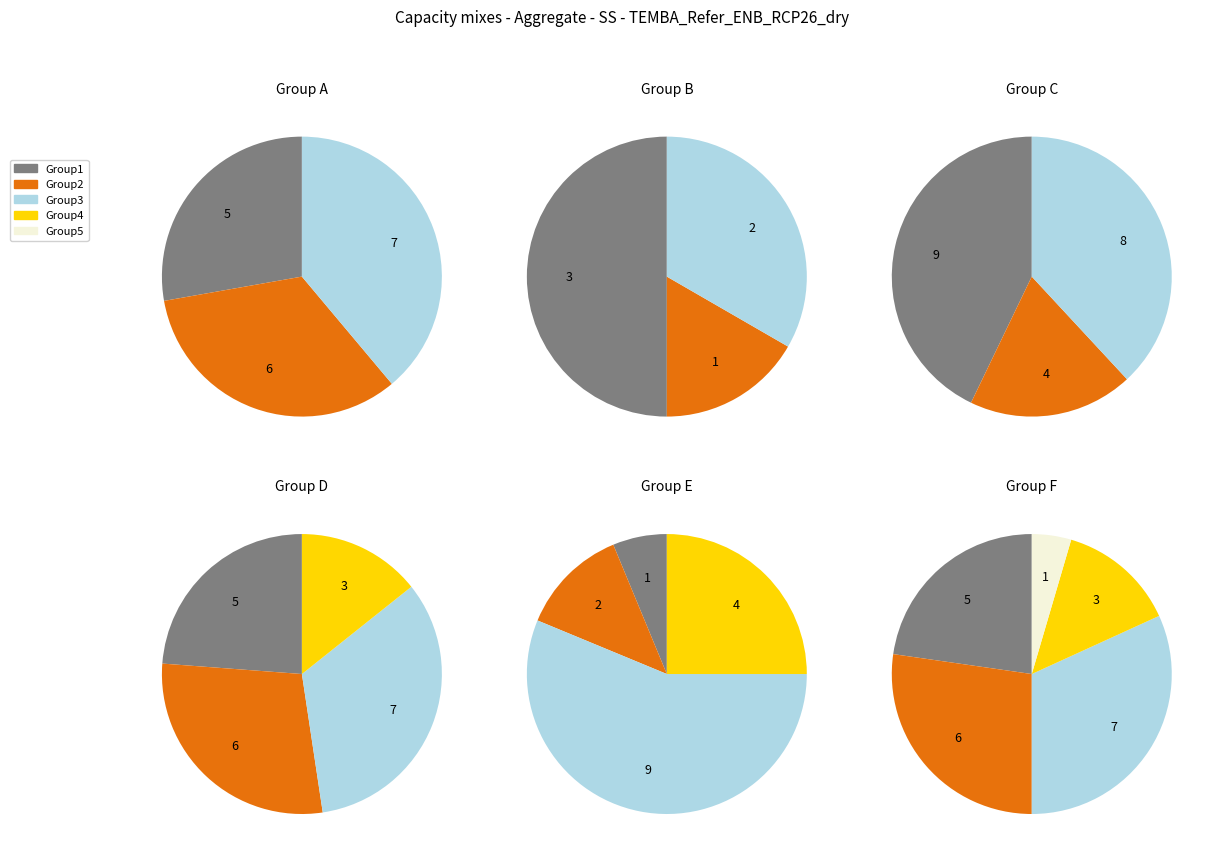

Does 9 account for over 50% of the chart?

No